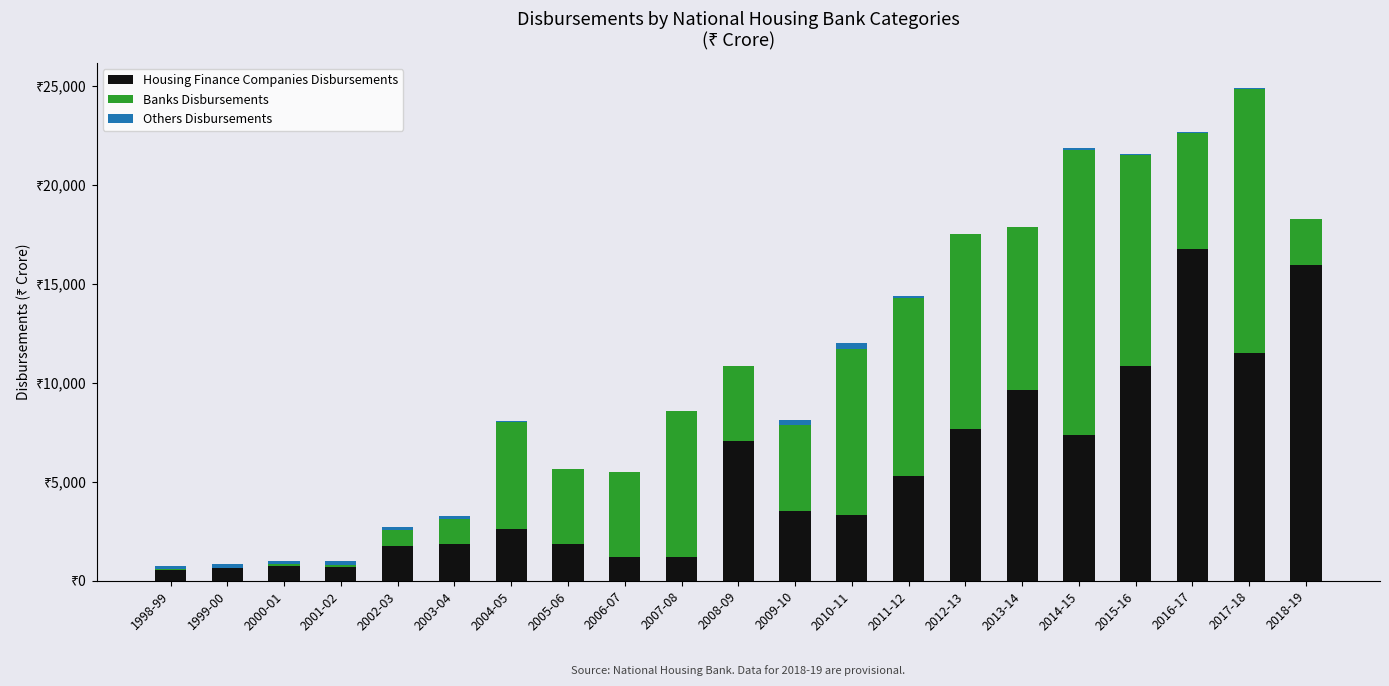

At how many categories does at least one series exceed 5173?

12